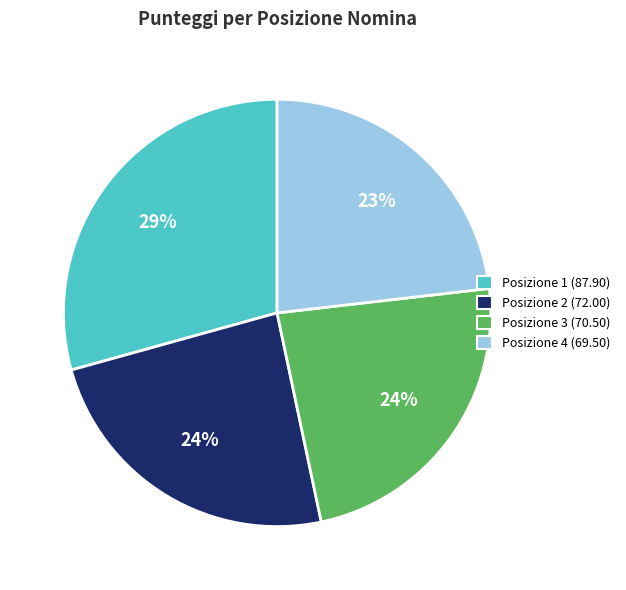

Count the number of slices in the pie.

4